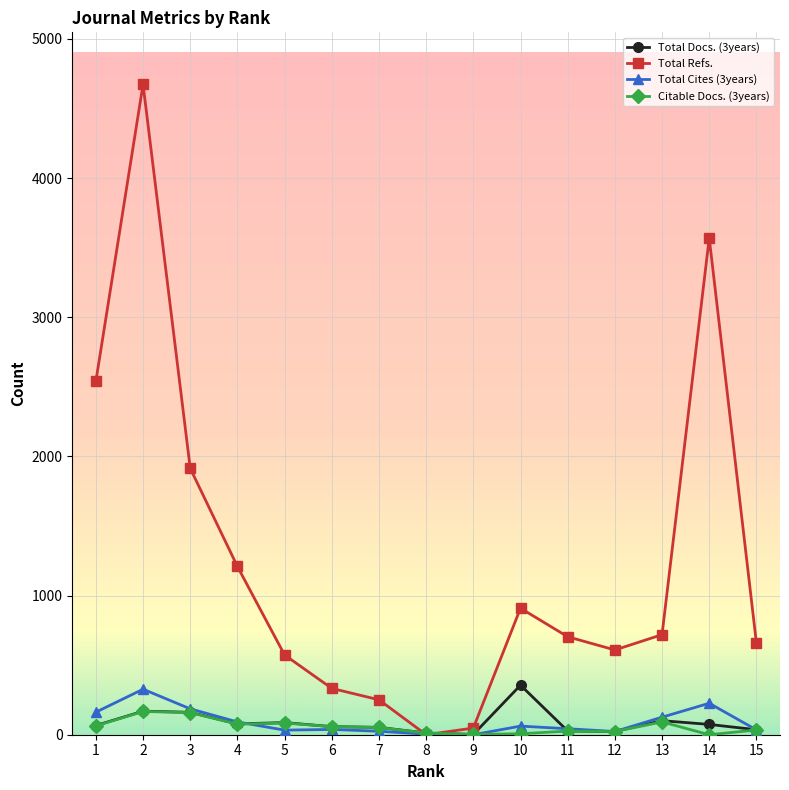

What is the difference between the Total Cites (3years) values at 7 and 4?

67